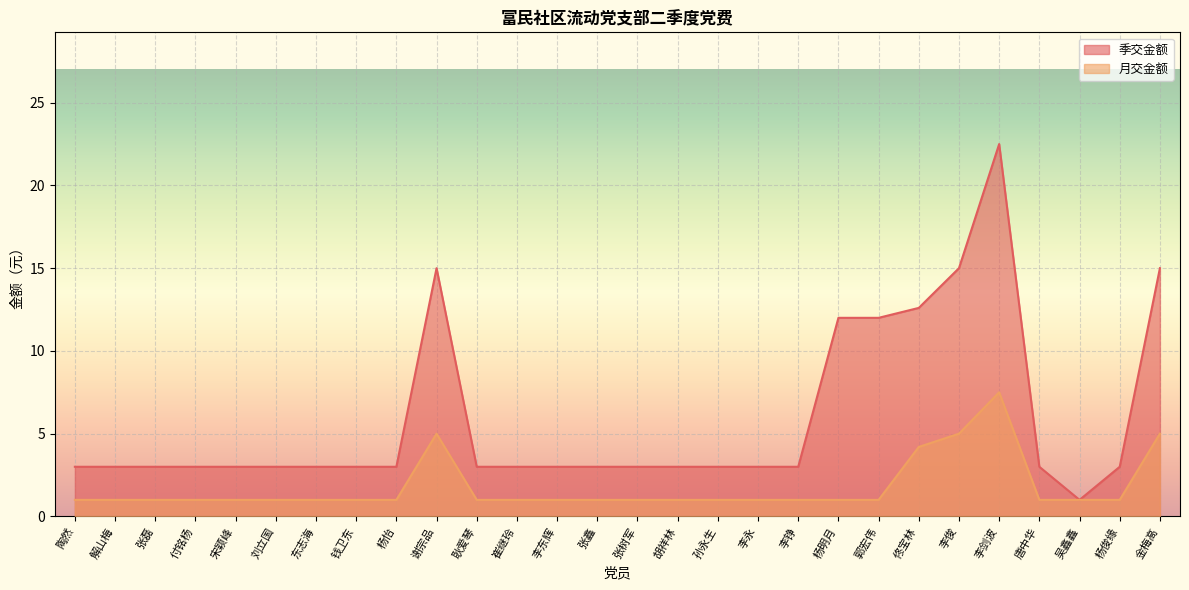

Rank the categories by 季交金额 value from lowest to highest.

吴鑫鑫, 陶然, 解山梅, 张磊, 付铭杨, 宋颖峰, 刘立国, 东志海, 钱卫东, 杨怡, 耿爱琴, 崔继玲, 李东辉, 张鑫, 张树军, 胡祥林, 孙永生, 李永, 李铮, 唐中华, 杨俊缘, 杨明月, 郭宏伟, 佟宝林, 谢宗品, 李俊, 金梅高, 李剑波